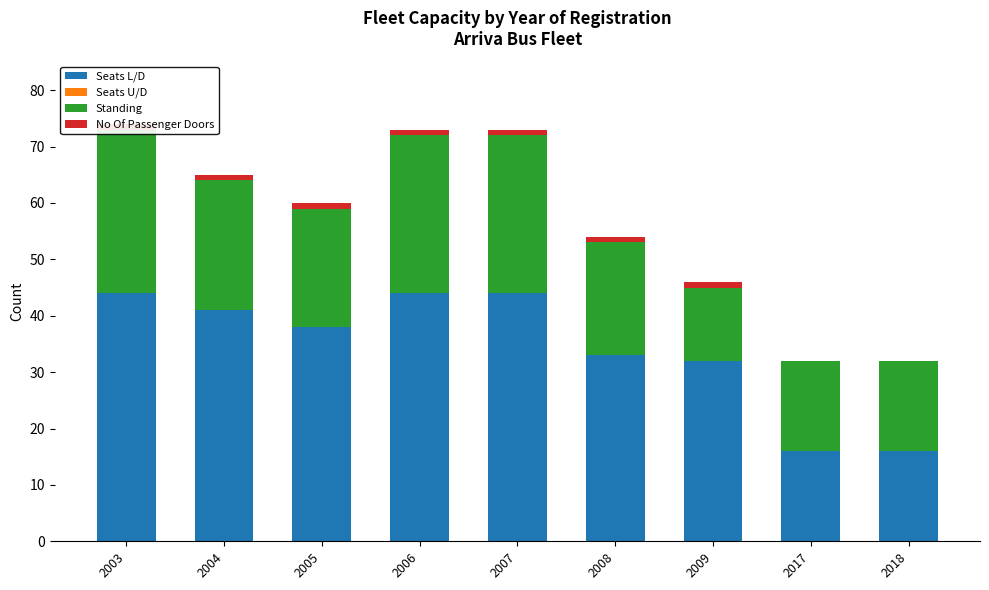

Is the value of Seats L/D at 2006 greater than the value of No Of Passenger Doors at 2003?

Yes